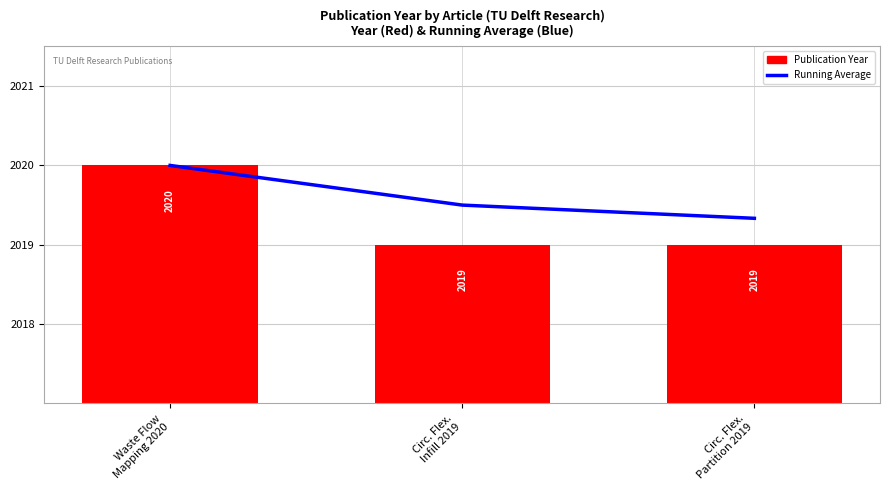

Is it true that Publication Year equals 2835.1 at Waste Flow
Mapping 2020?

False